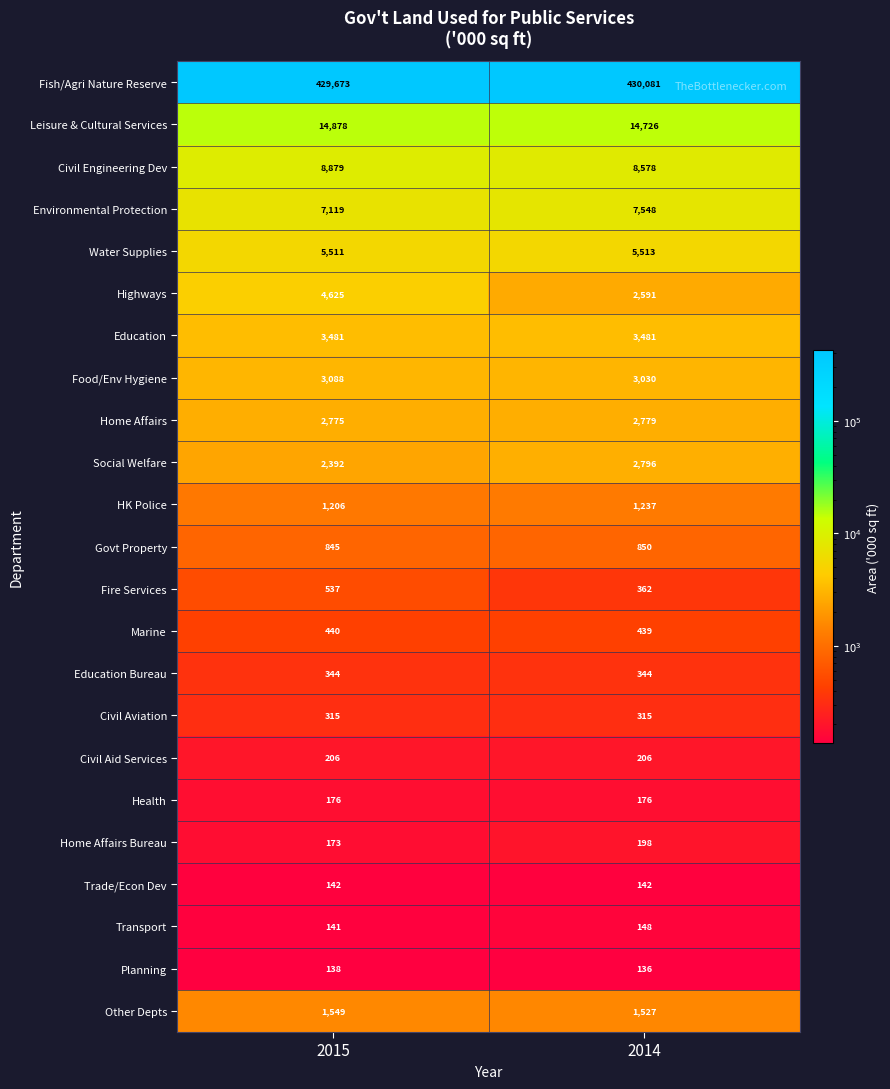

Which series has the largest total across all categories?

Fish/Agri Nature Reserve